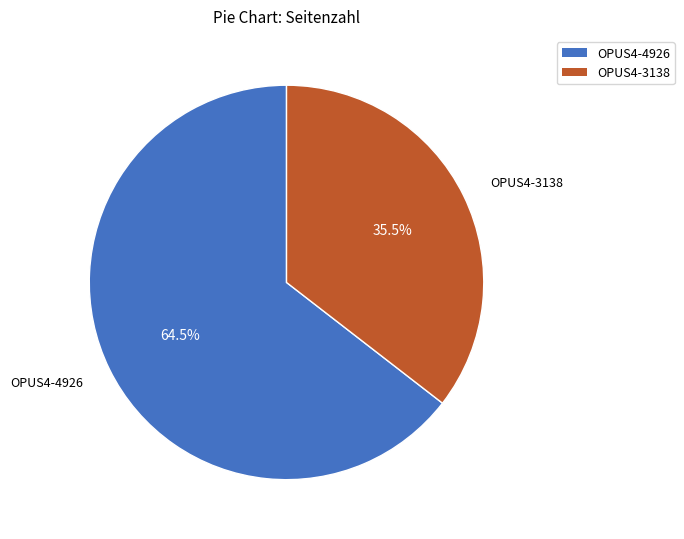

To the nearest percent, what is the average slice percentage?

50%